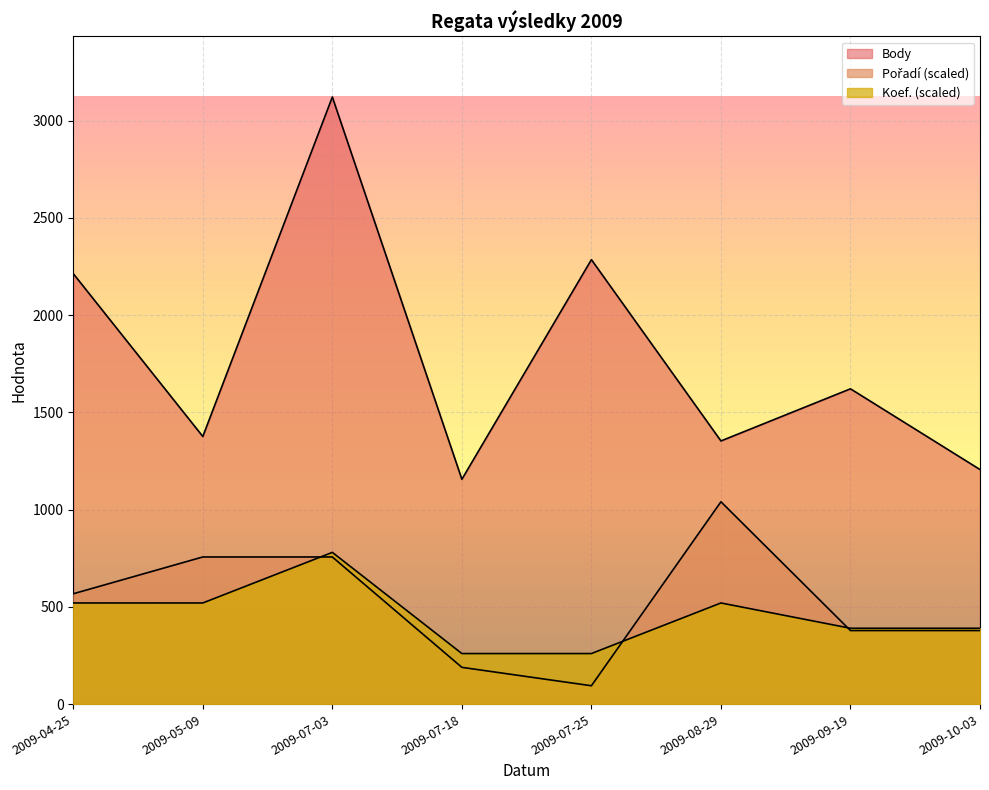

What is the label of the 5th point from the left?

2009-07-25